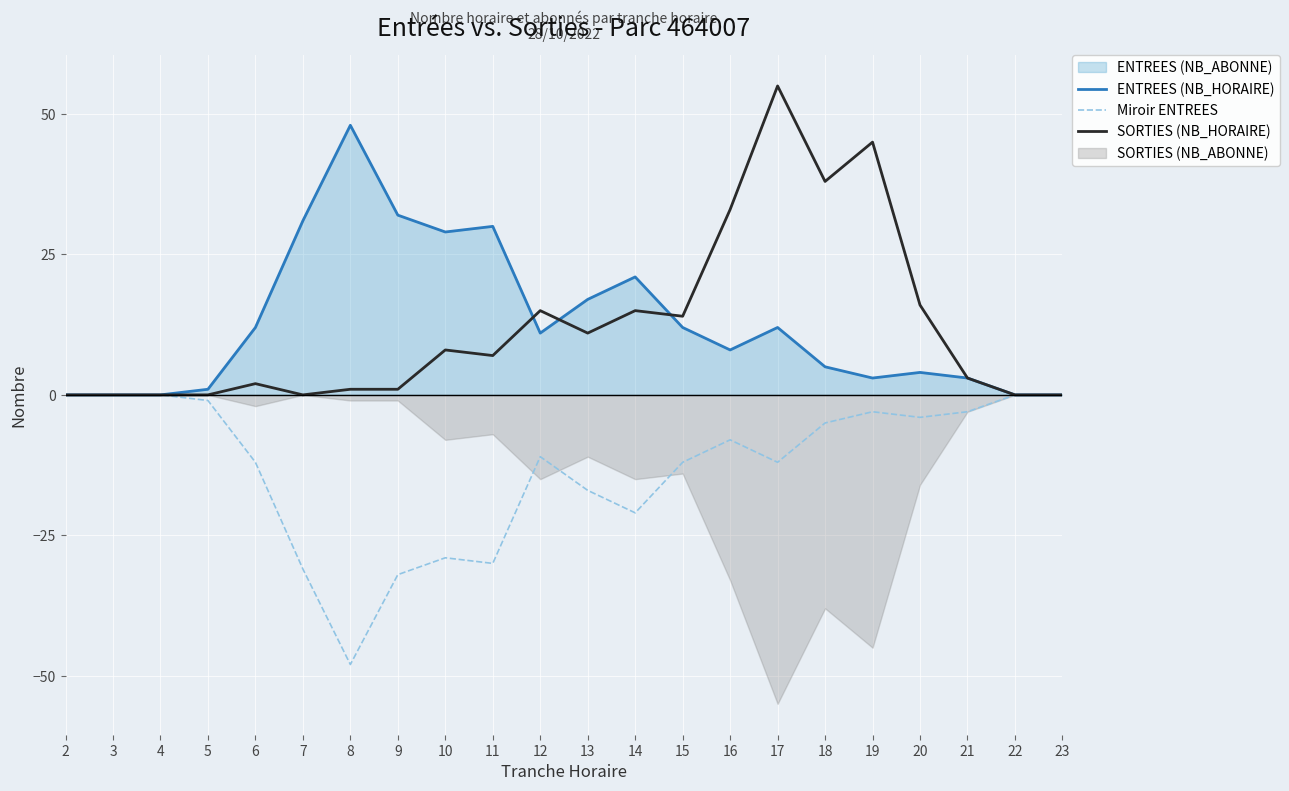

Which series has the widest spread of values?

SORTIES (NB_HORAIRE)